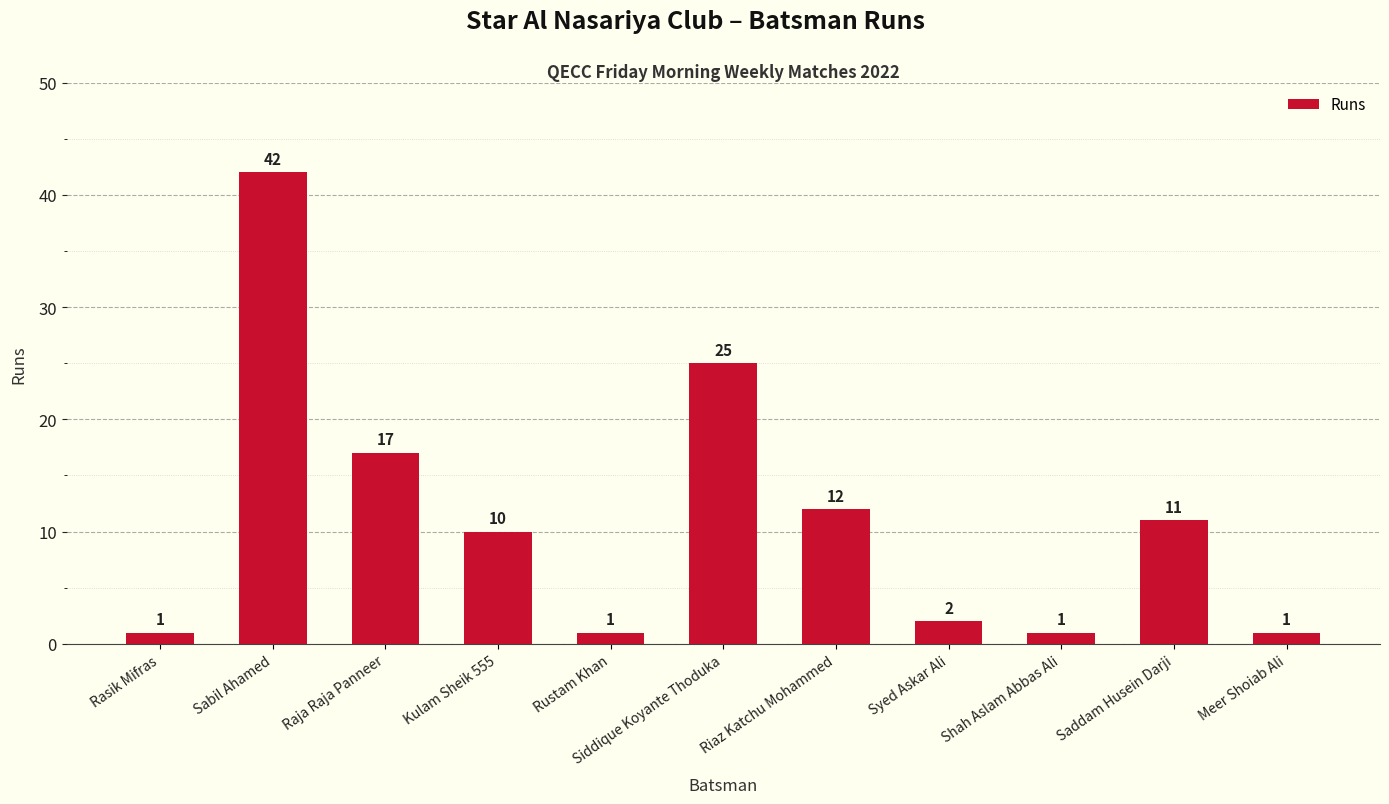

What is the difference between the values at Siddique Koyante Thoduka and Riaz Katchu Mohammed?

13